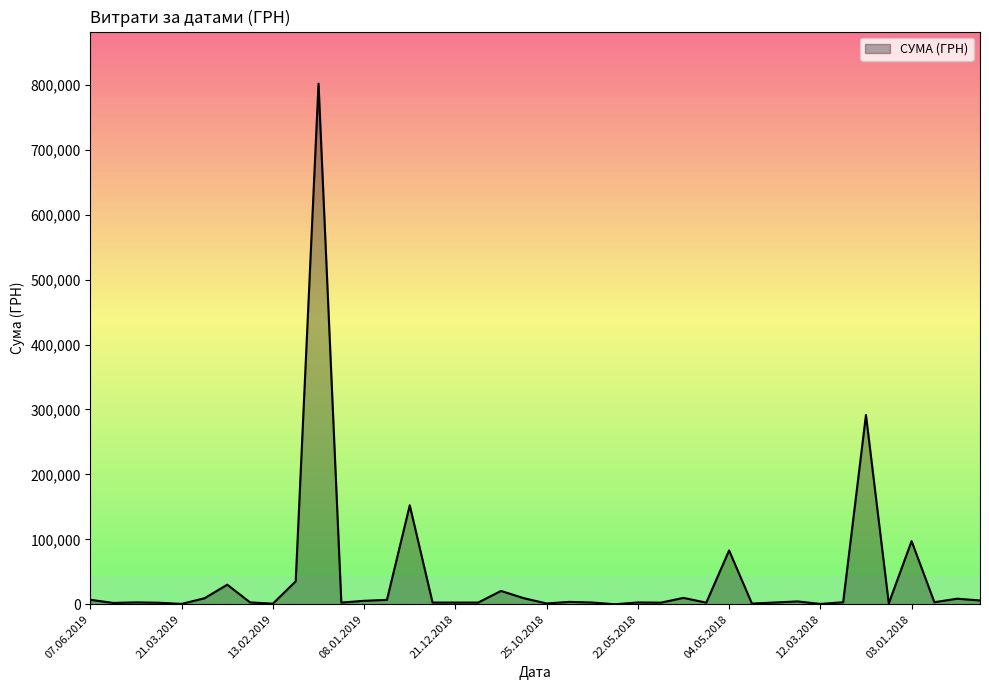

What is the difference between the maximum and minimum values?

801715.2